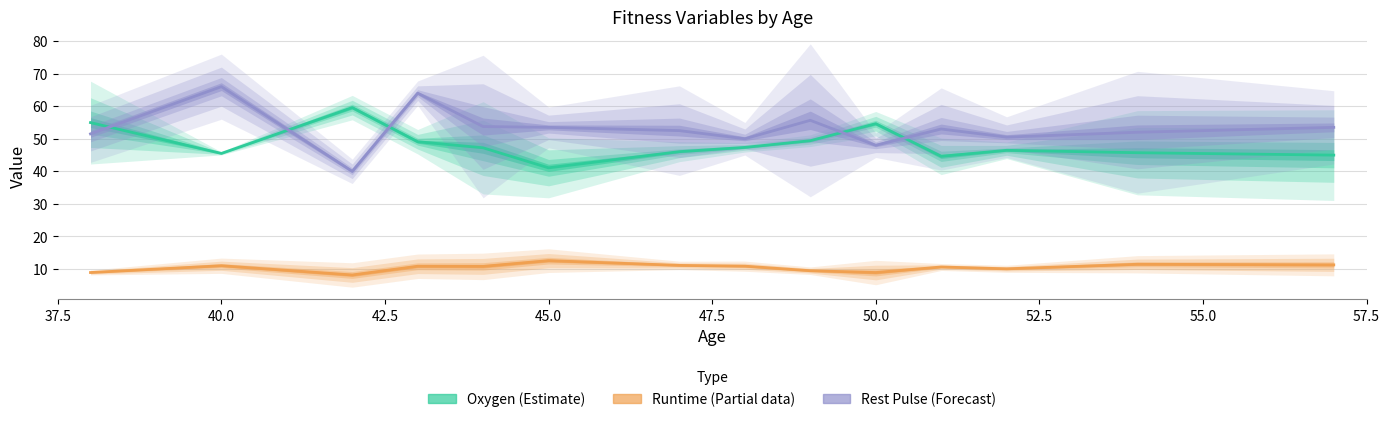

What are all the series names shown in the legend?

oxygen, runtime, restpulse